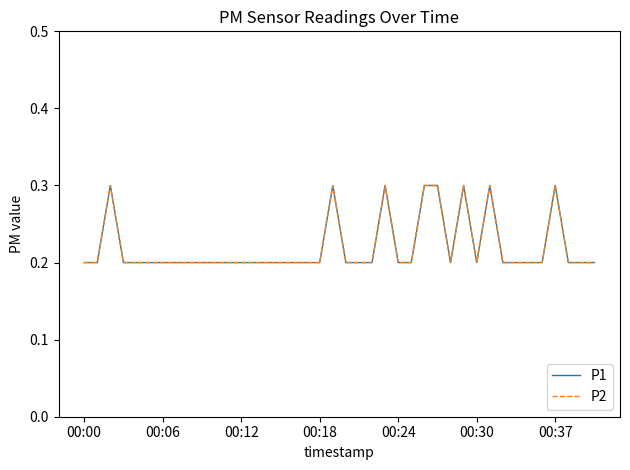

What is the maximum value for P2?

0.3